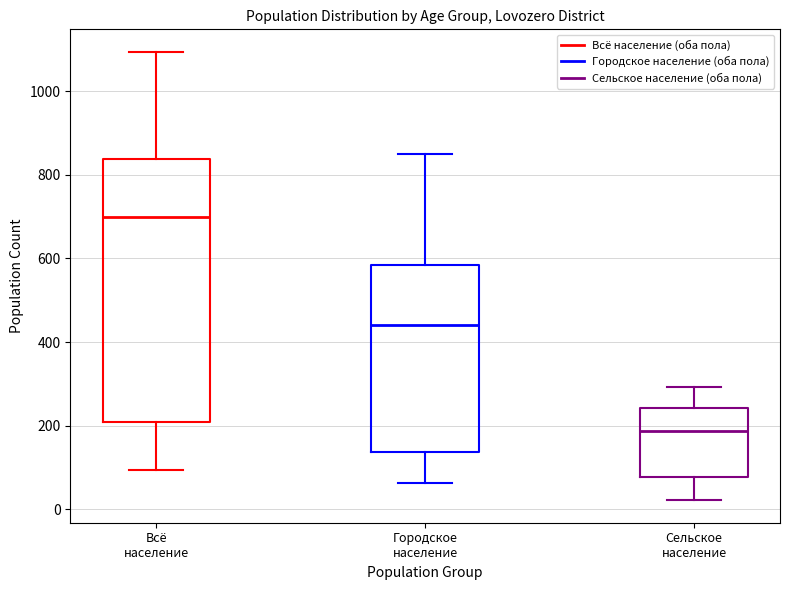

Which box has the lowest median line?

Сельское население